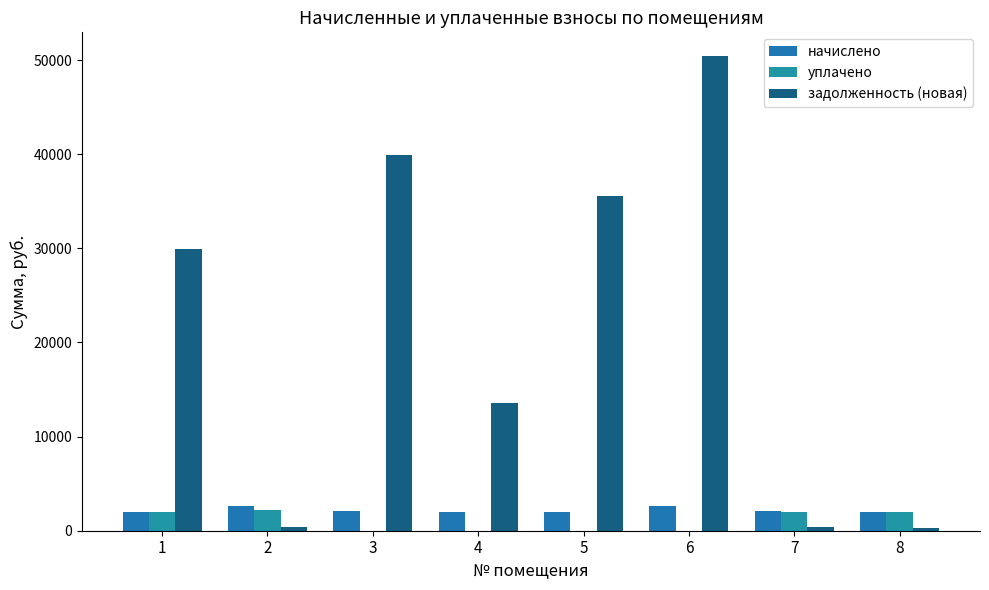

At which category is the sum across all series the highest?

6